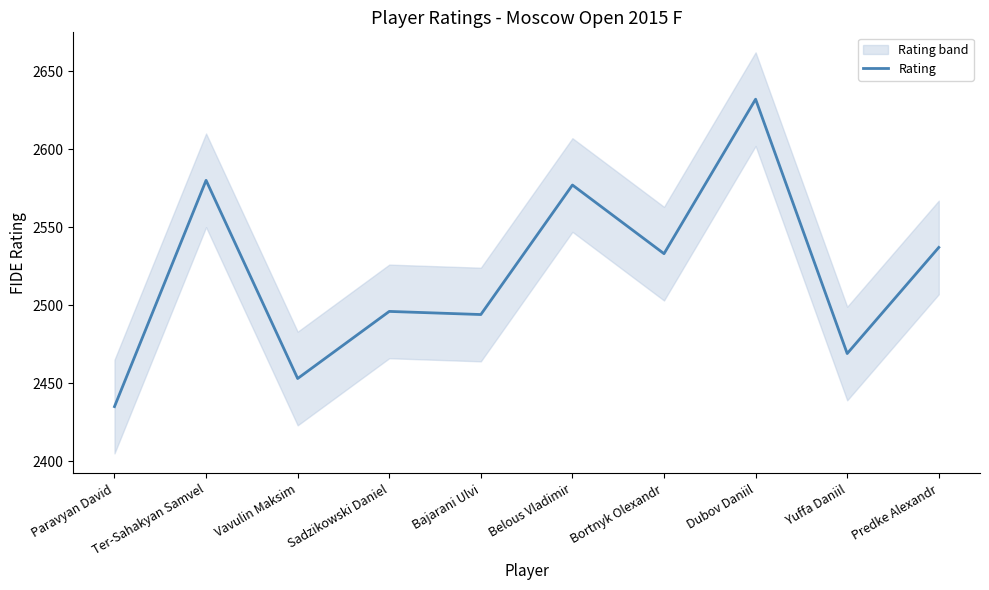

How many distinct data groups are displayed?

1